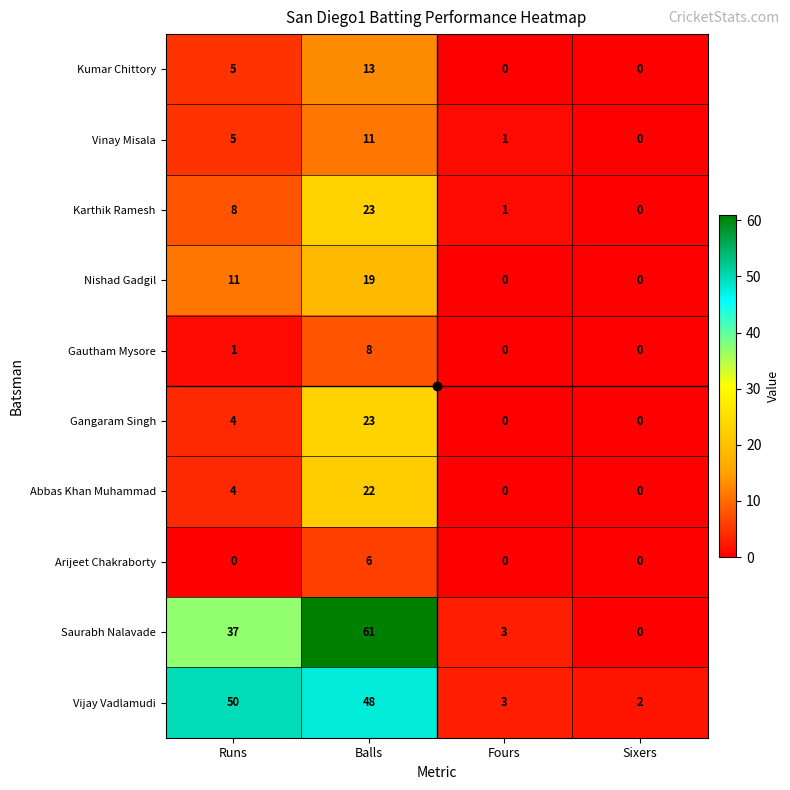

At which label is Abbas Khan Muhammad closest to 11?

Runs